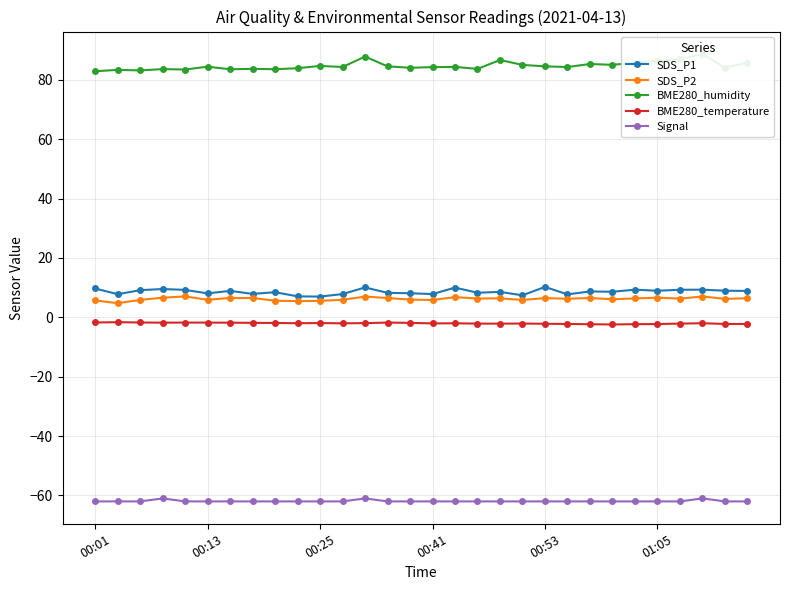

At how many categories does at least one series exceed 29?

30